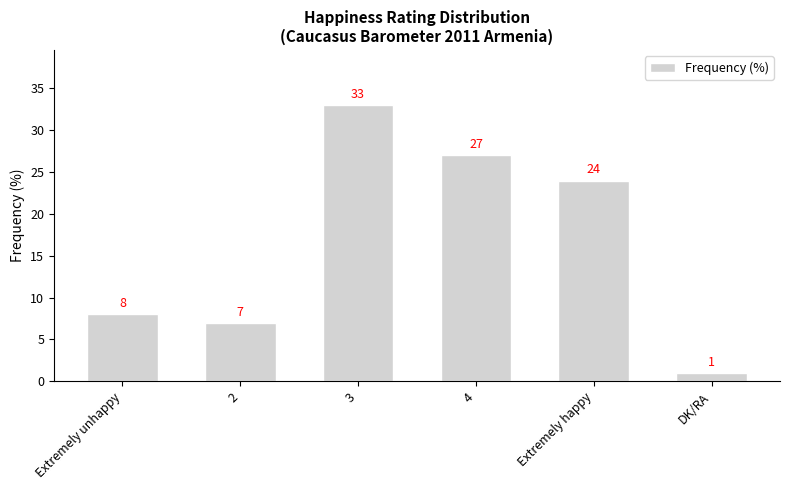

Reading right to left, what are all the values shown in this chart?

1	24	27	33	7	8